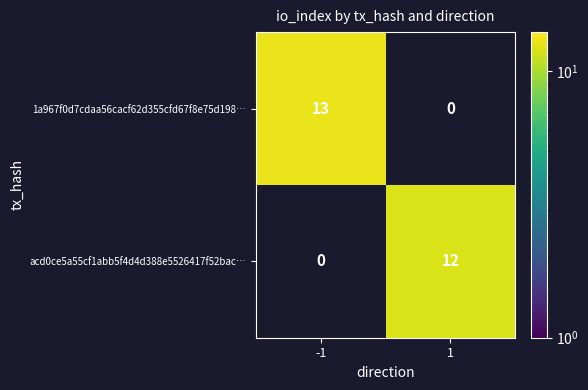

Is it true that 1a967f0d7cdaa56cacf62d355cfd67f8e75d198… equals 13 at -1?

True